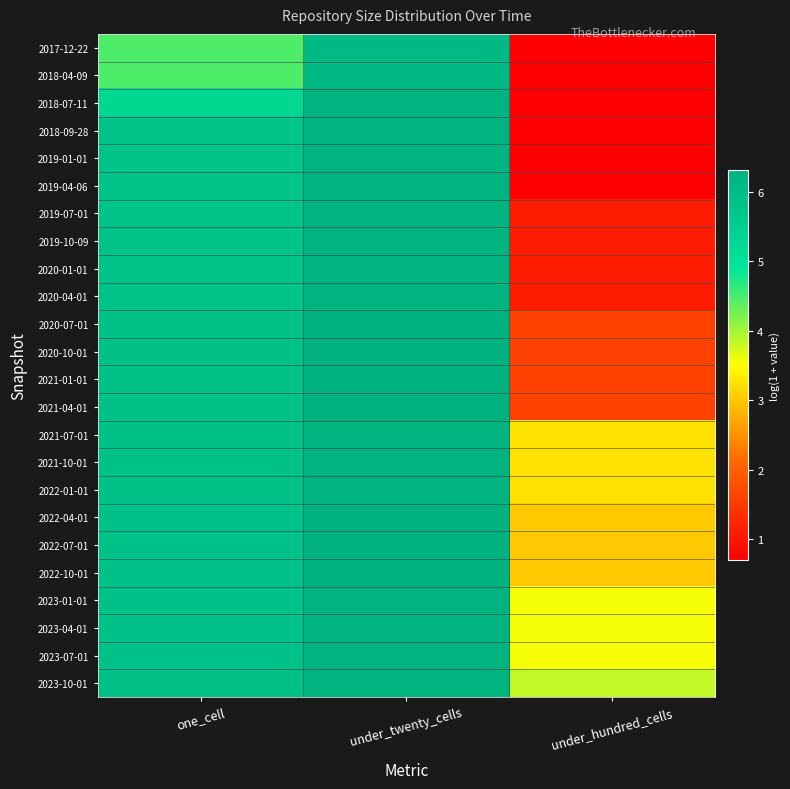

What is the total value across all series at one_cell?

137.1